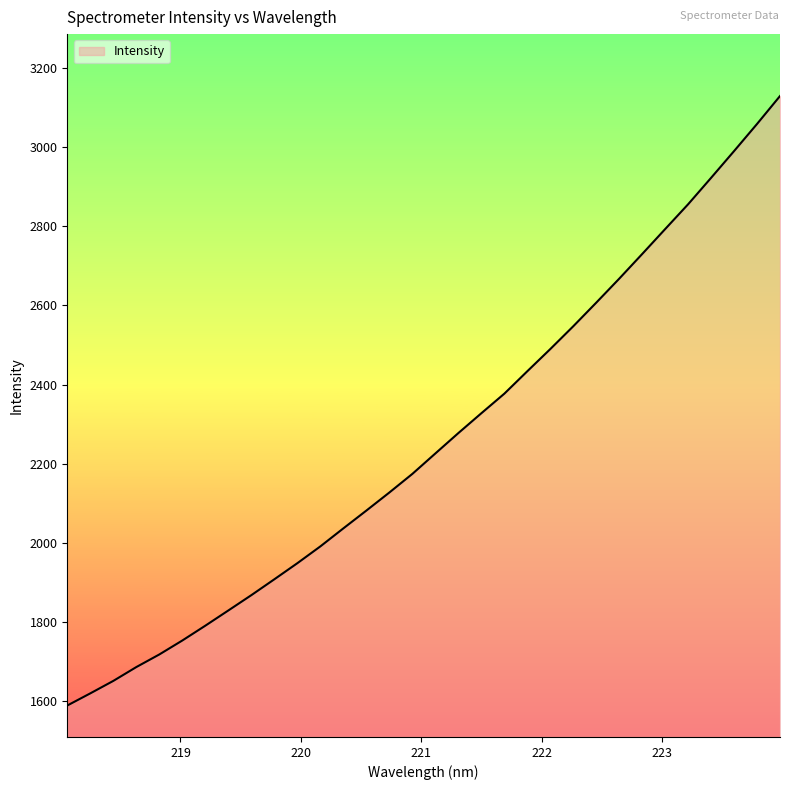

What is the maximum value shown in the chart?

3128.8